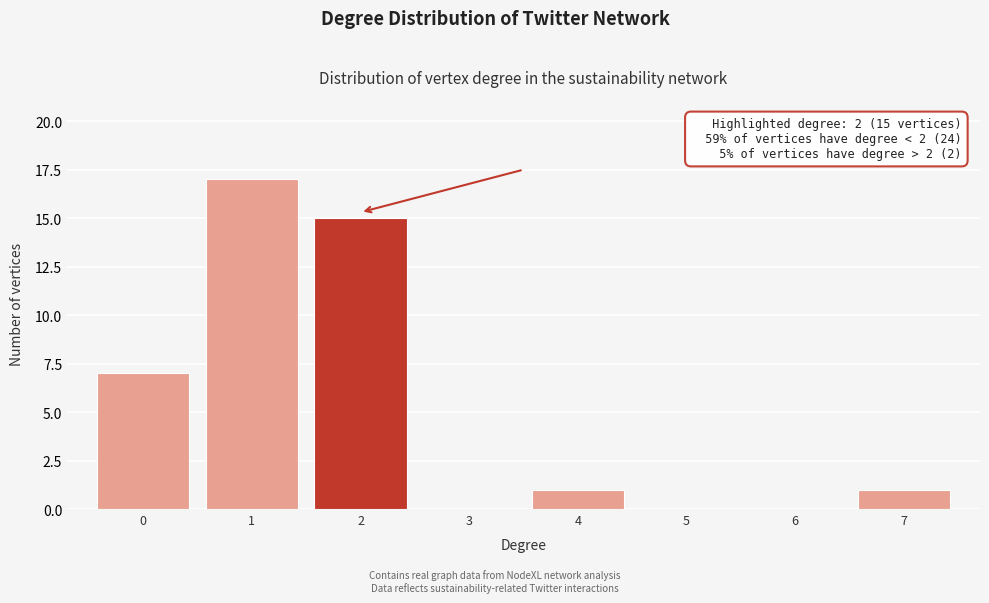

Which range on the x-axis has the tallest bar?

0.5 to 1.5